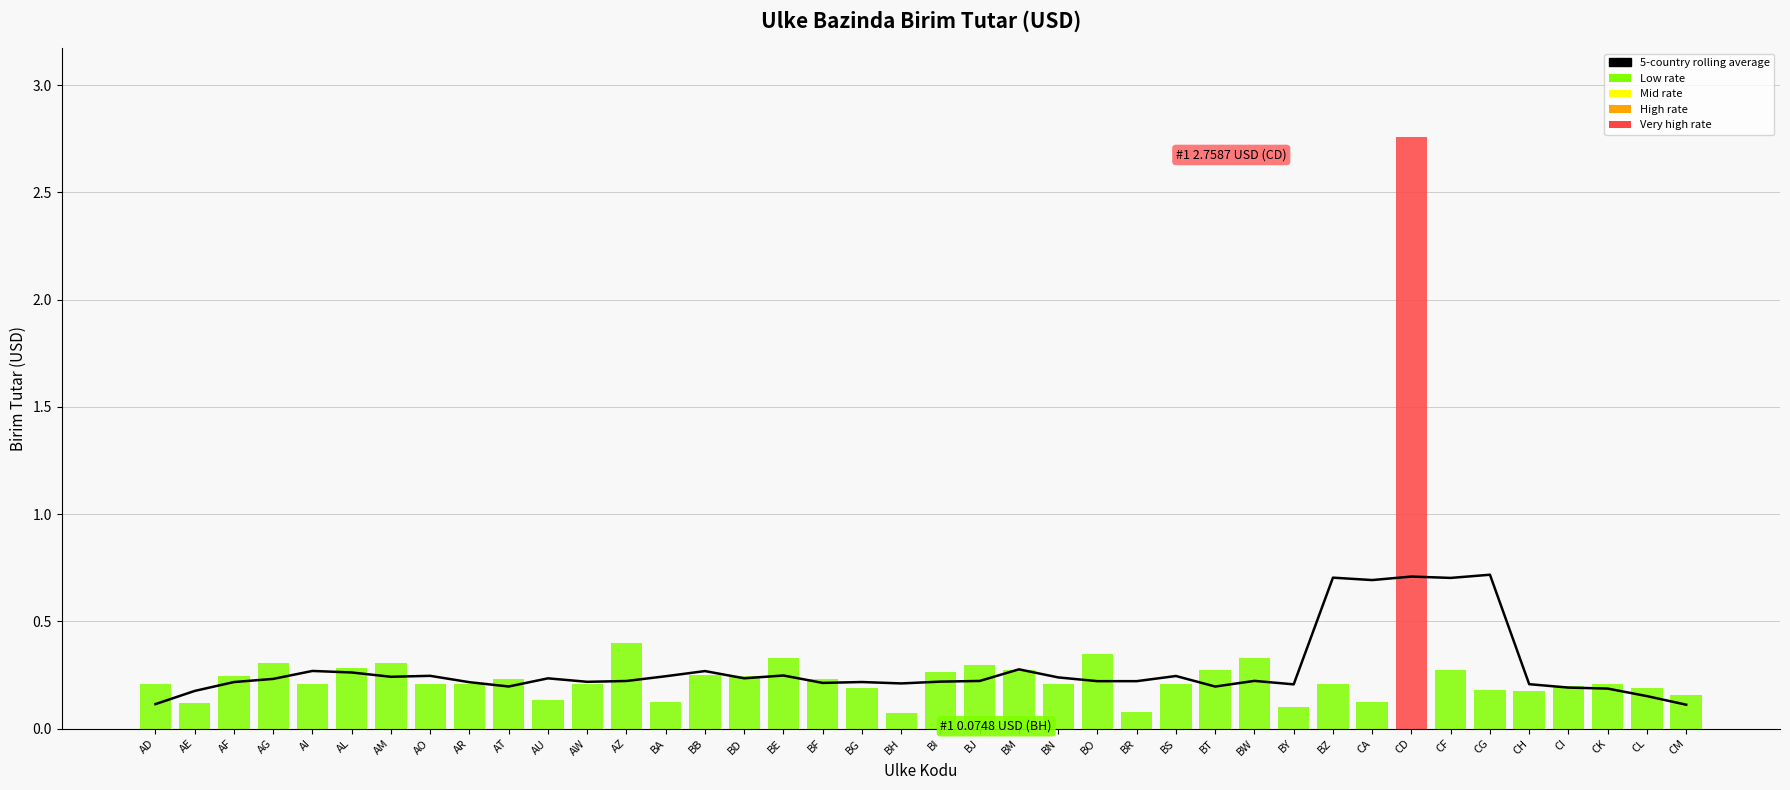

Where is the data nearest to the value 0?

CM